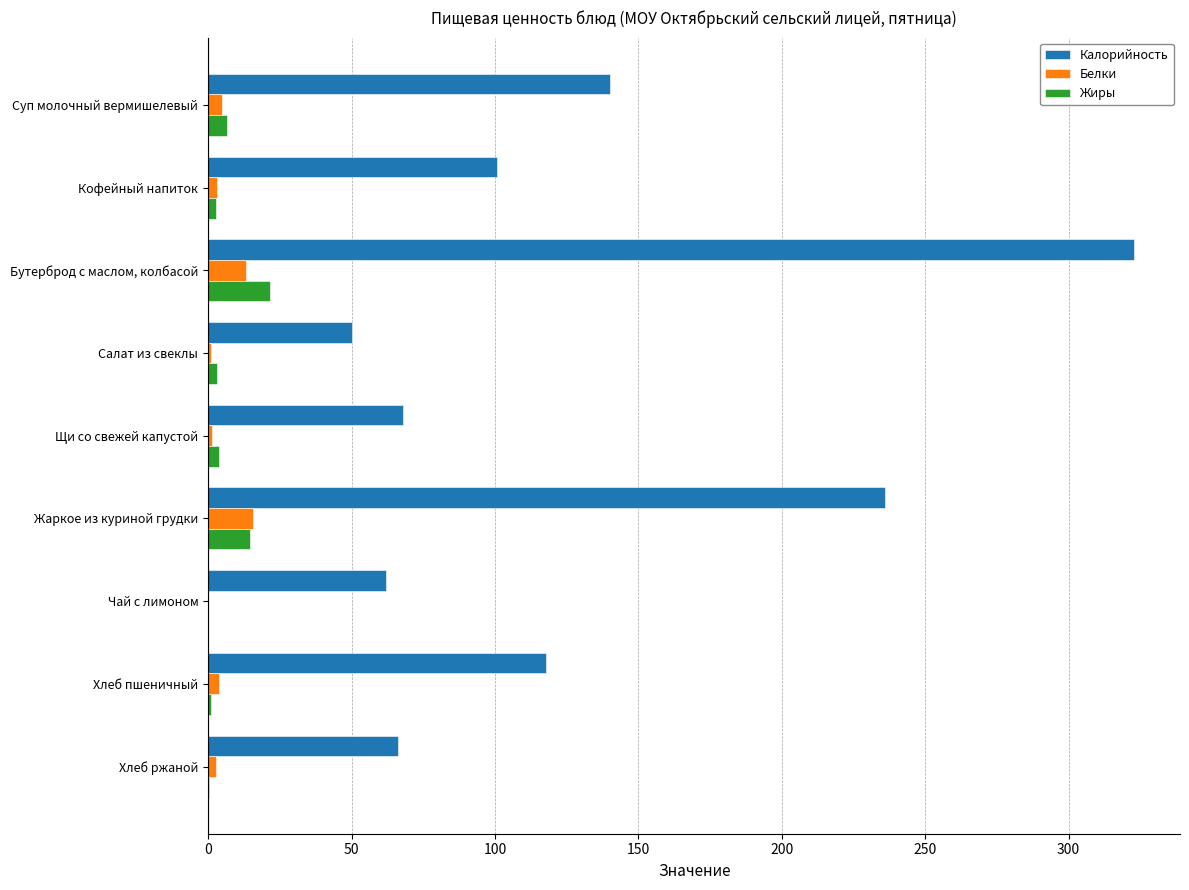

The value of Калорийность at Щи со свежей капустой is 17.6. True or false?

False